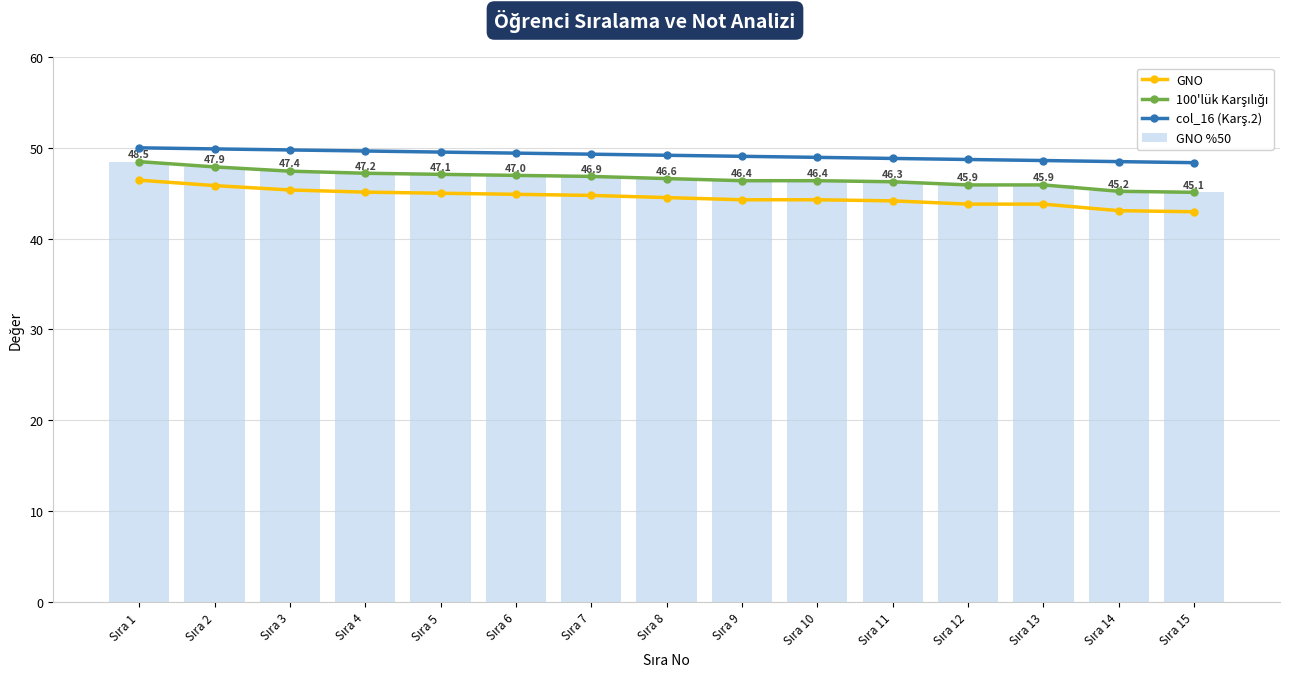

Which series has the largest range (max minus min)?

GNO